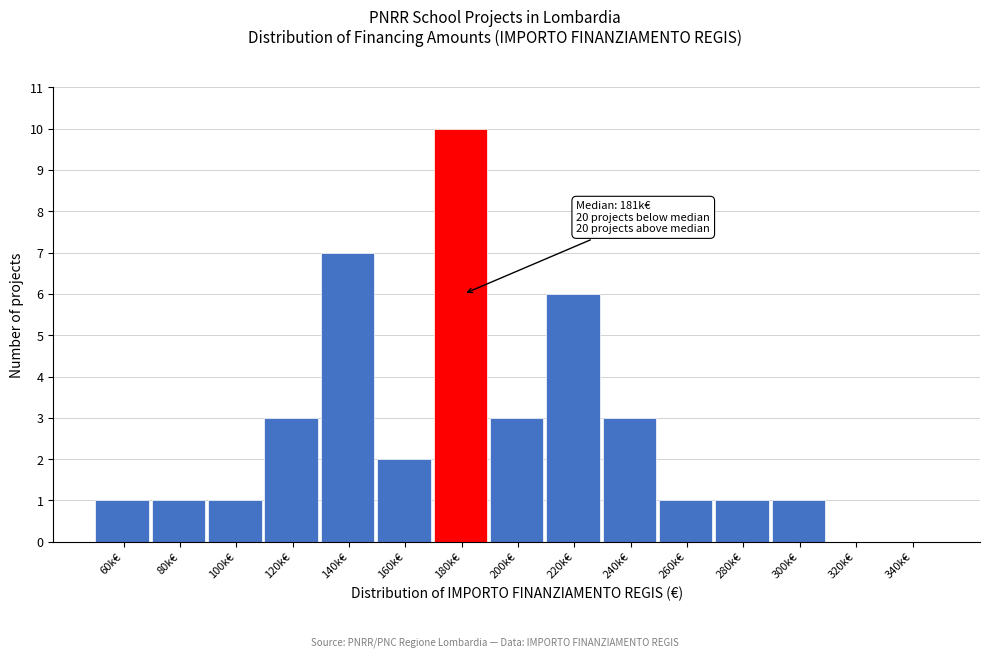

Reading left to right, what are all the values shown in this chart?

60k€=1	80k€=1	100k€=1	120k€=3	140k€=7	160k€=2	180k€=10	200k€=3	220k€=6	240k€=3	260k€=1	280k€=1	300k€=1	320k€=0	340k€=0